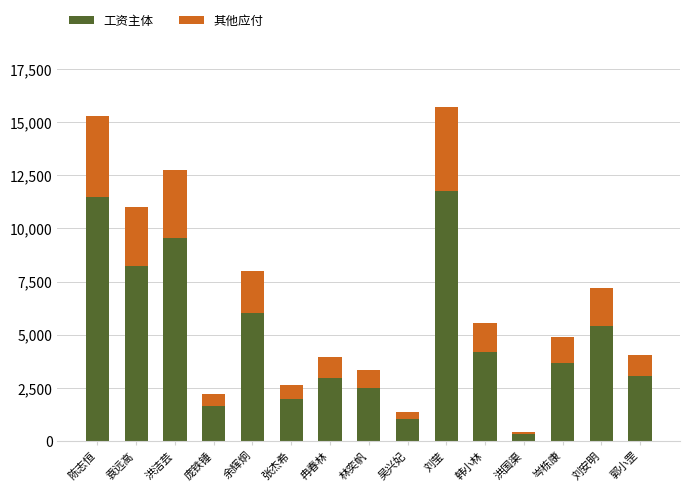

Which category has the lowest value in the 工资主体 series?

洪国渠